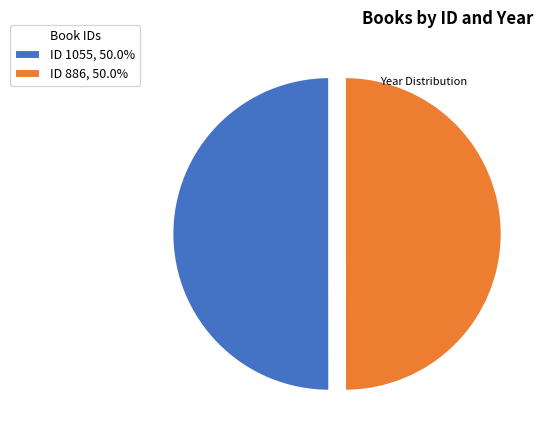

Count the number of slices in the pie.

2